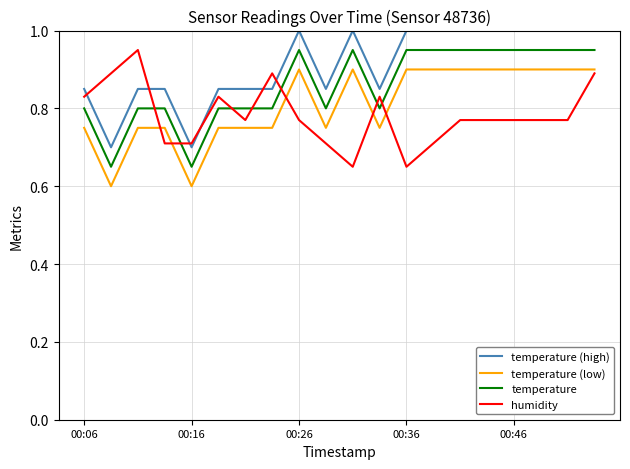

Does the chart display data point markers on the line(s)?

No